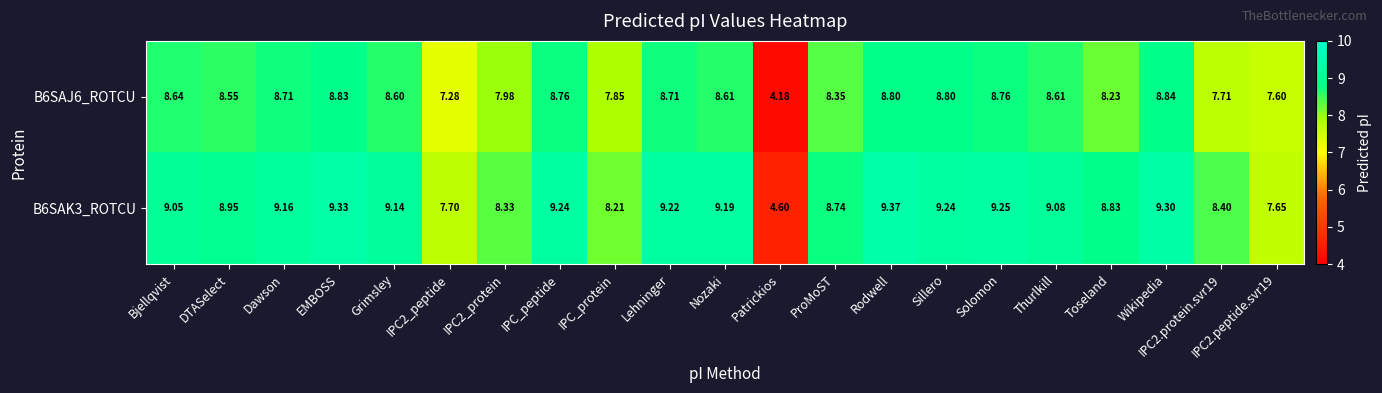

Which category has the highest value in the B6SAK3_ROTCU series?

Rodwell